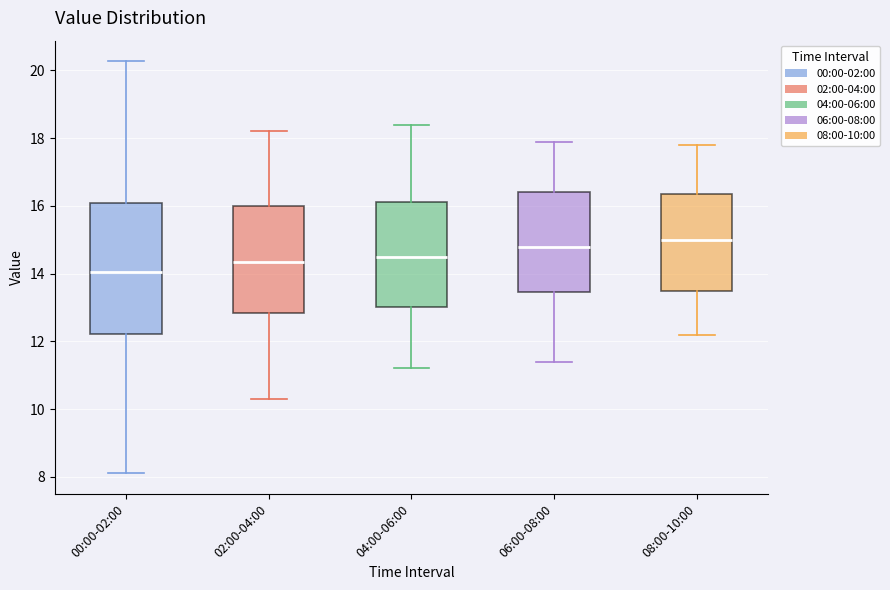

Which box is the tallest, from its lower edge to its upper edge?

00:00-02:00